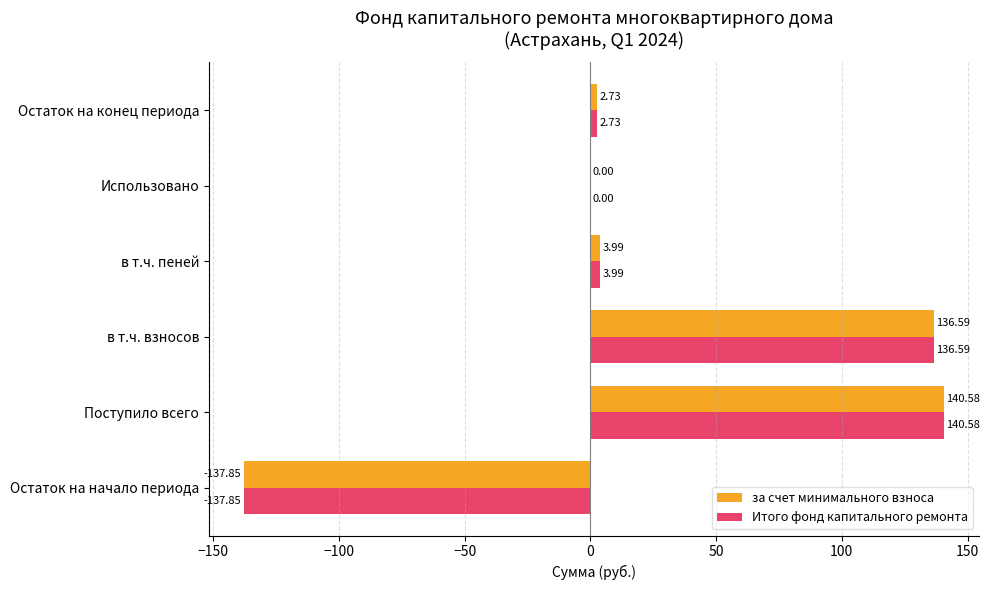

At which label does Итого фонд капитального ремонта reach its peak?

Поступило всего